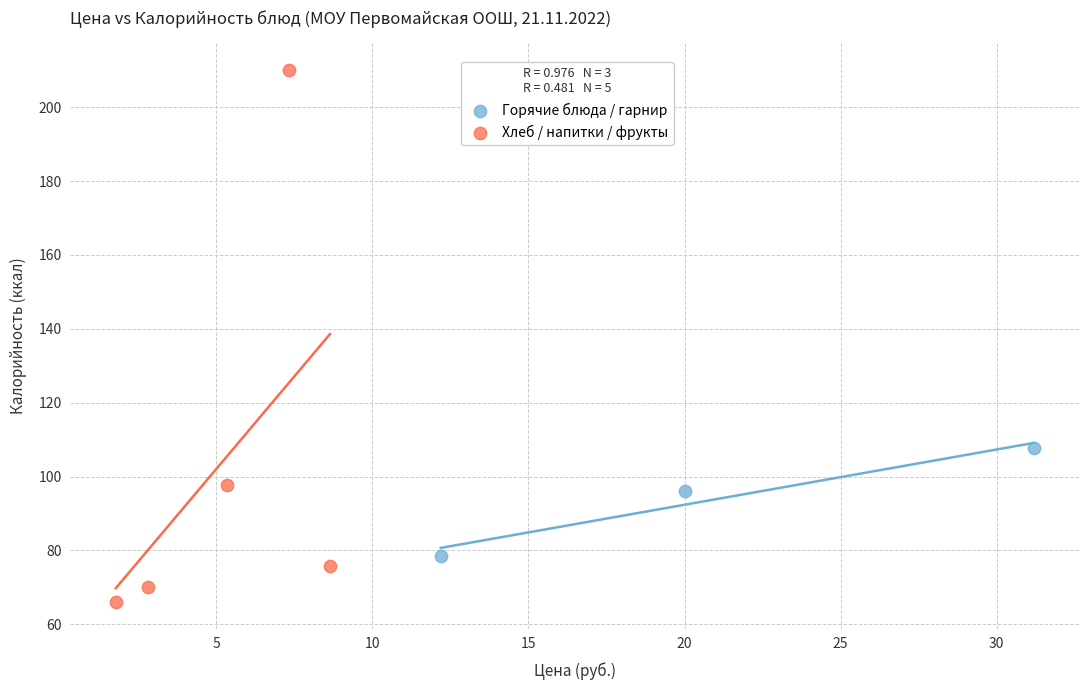

Which series has the widest spread of Y values?

Хлеб / напитки / фрукты